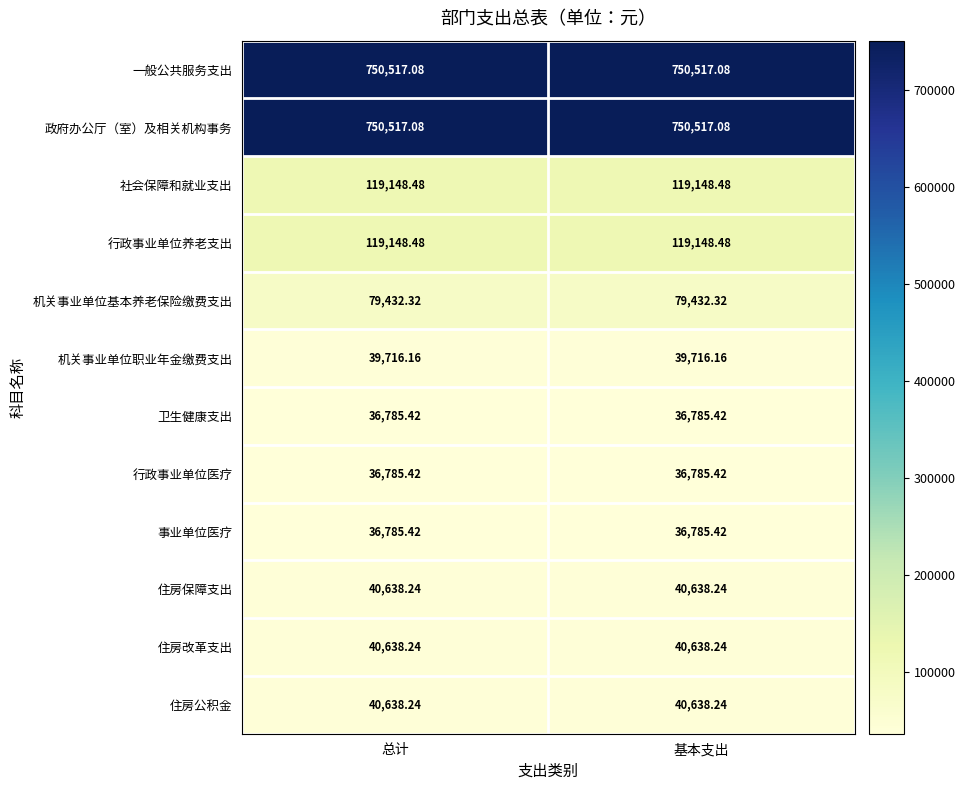

How many data points does each series have?

2